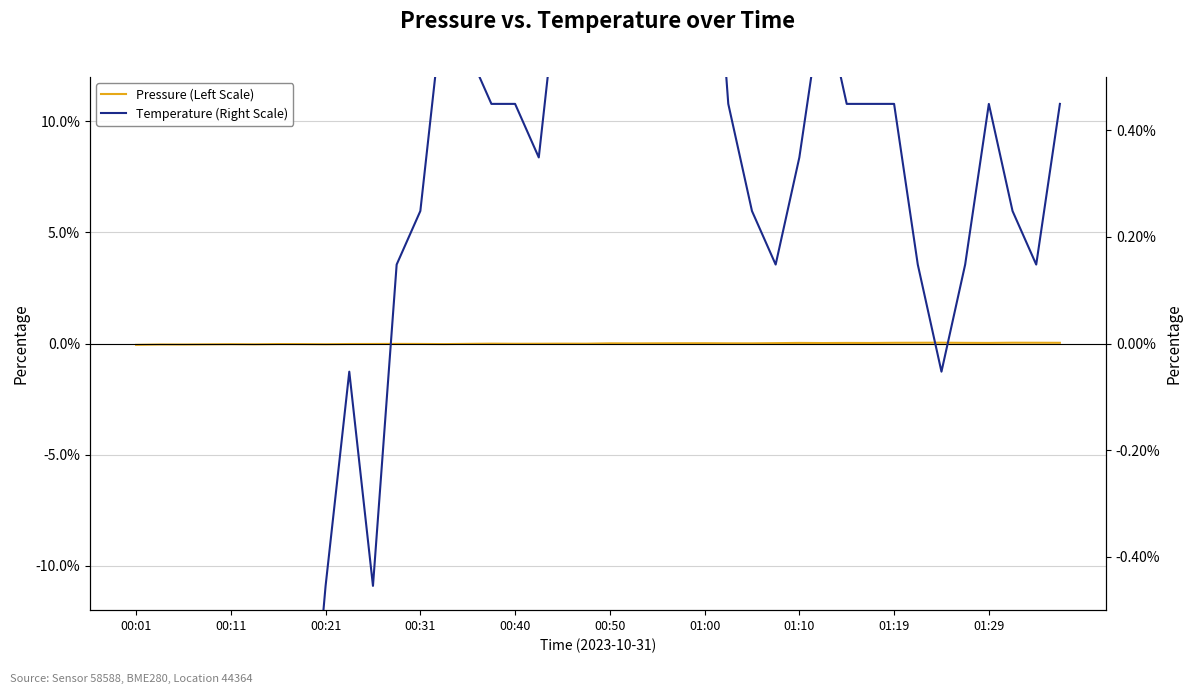

At 00:01, list the series in order from smallest to largest.

Temperature (Right Scale), Pressure (Left Scale)